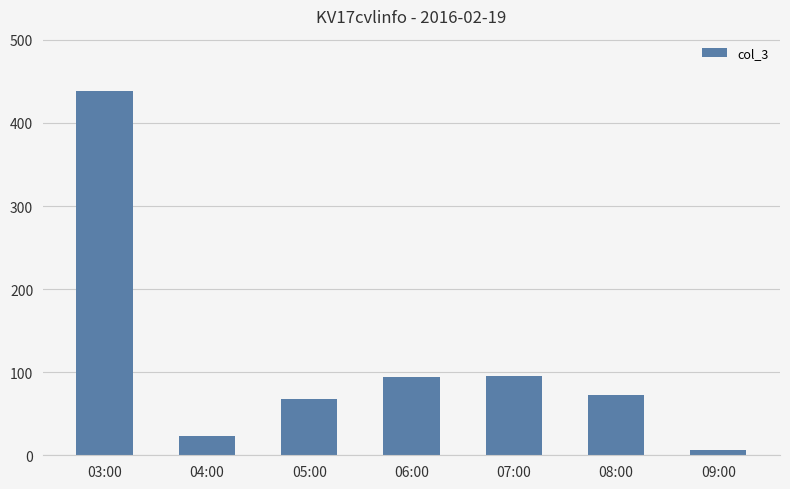

What is the value of the 2nd bar from the left?

23